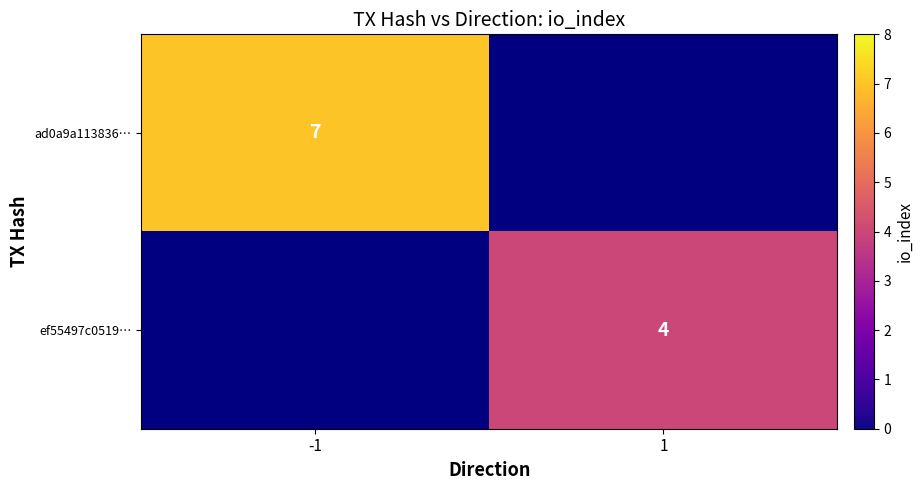

Is the value of ef55497c0519… at 1 greater than the value of ad0a9a113836… at -1?

No